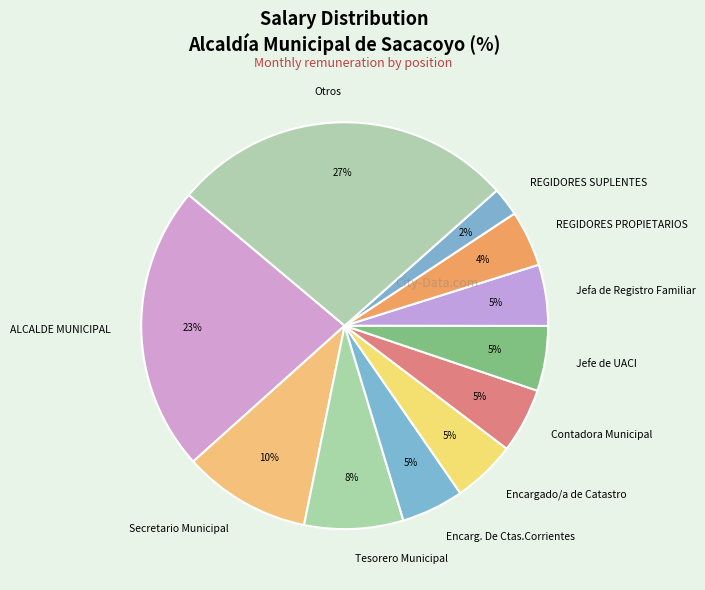

To the nearest percent, what percentage of the pie is Jefa de Registro Familiar?

5%